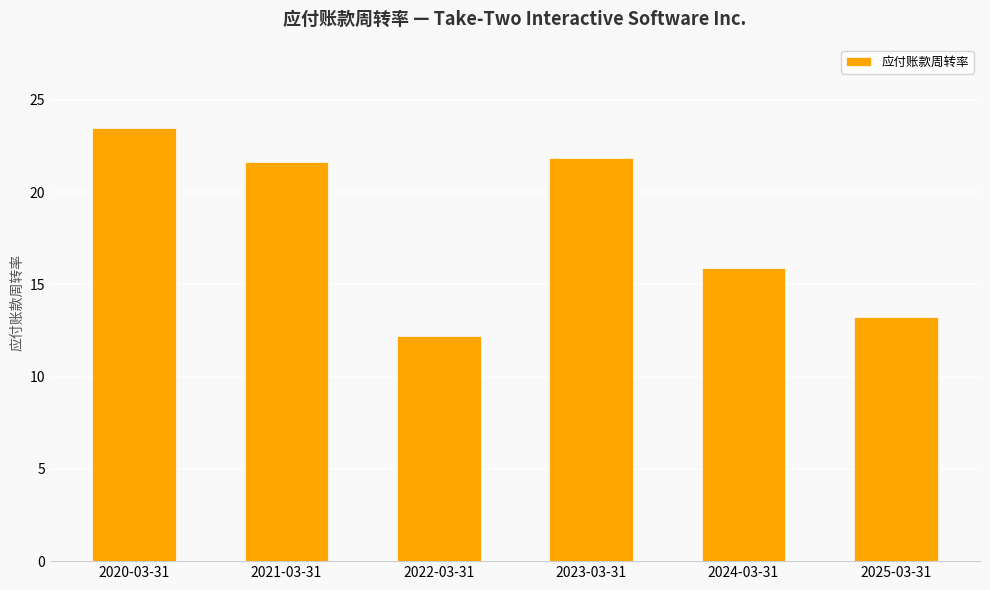

What value does the data have at 2025-03-31?

13.2